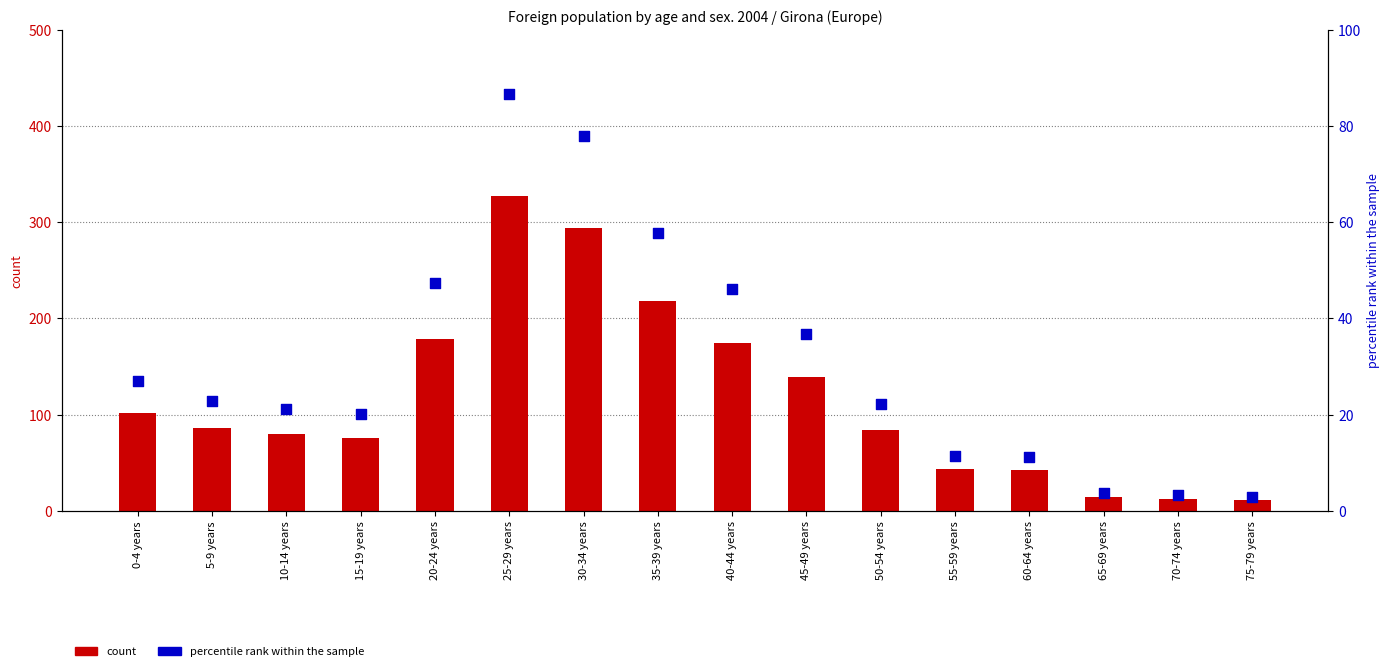

What is the total value across all series at 70-74 years?

15.2